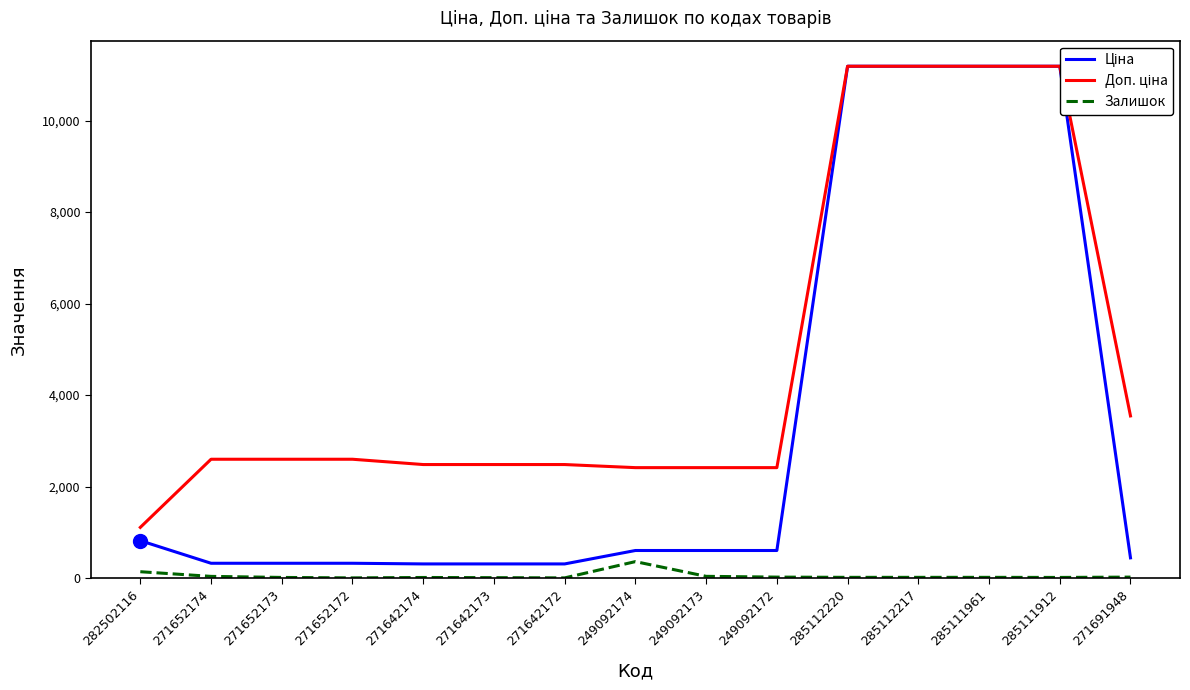

Which series has the largest total across all categories?

Доп. ціна